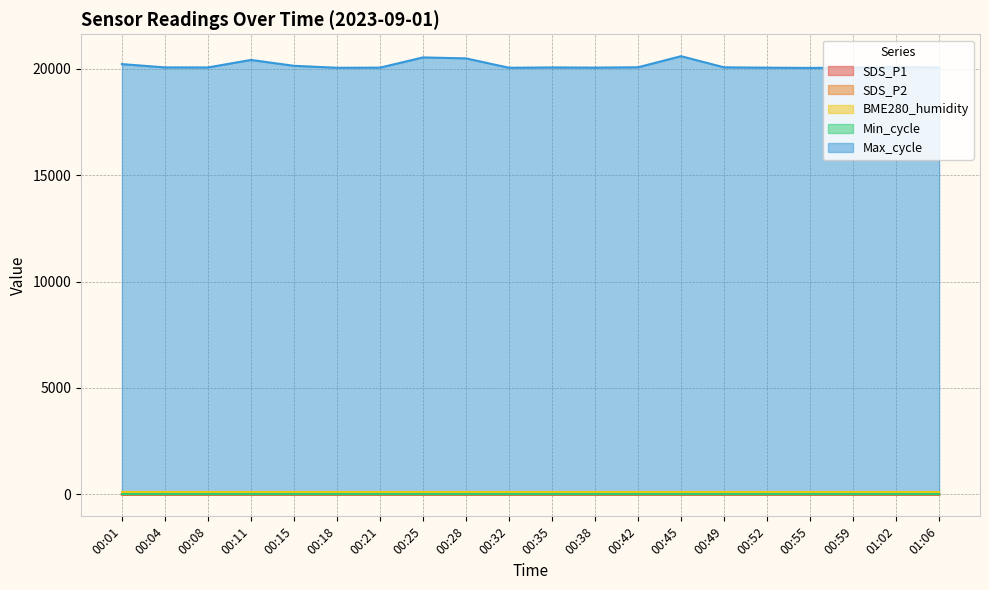

At which label is SDS_P2 closest to 0?

00:11